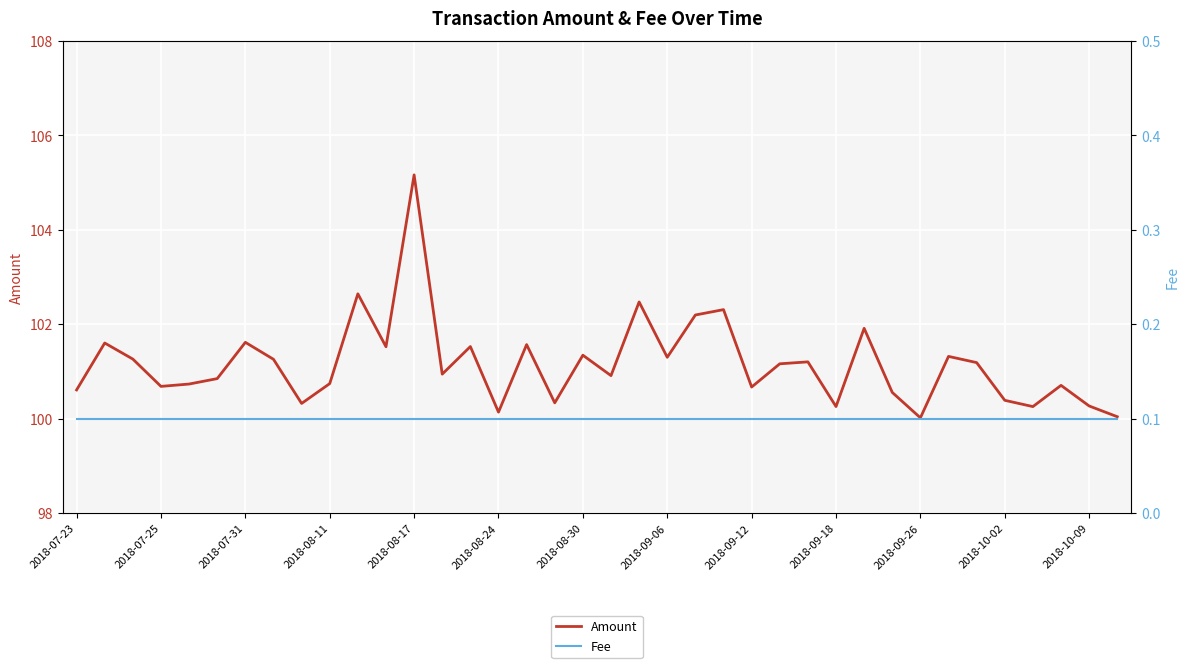

How many data points in Amount are less than 101?

19